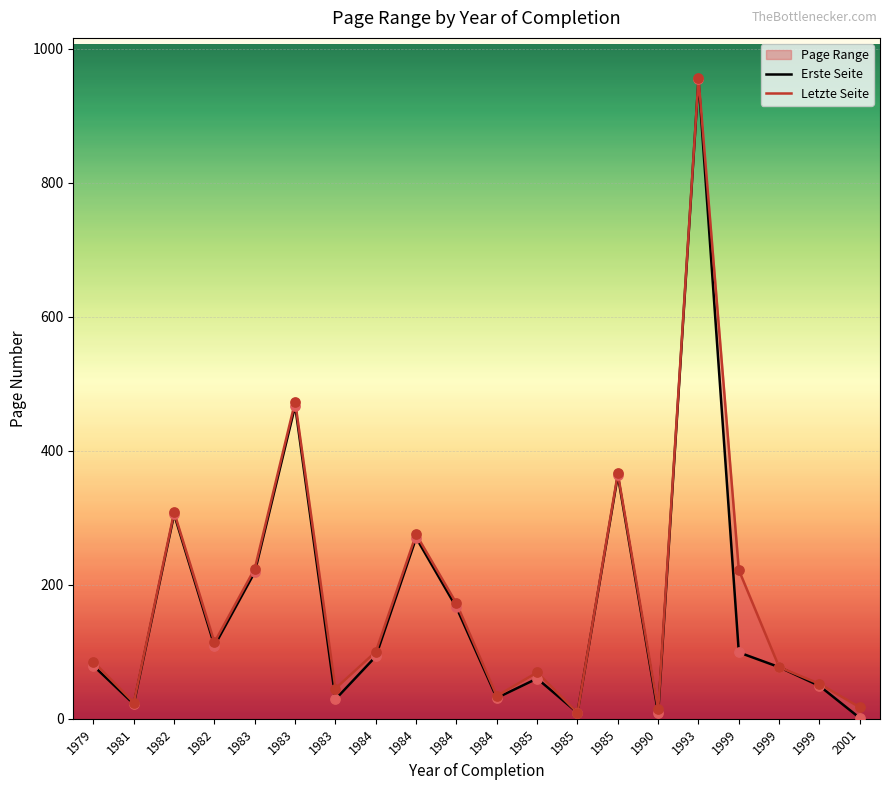

What is the total value across all series at 1983?

443